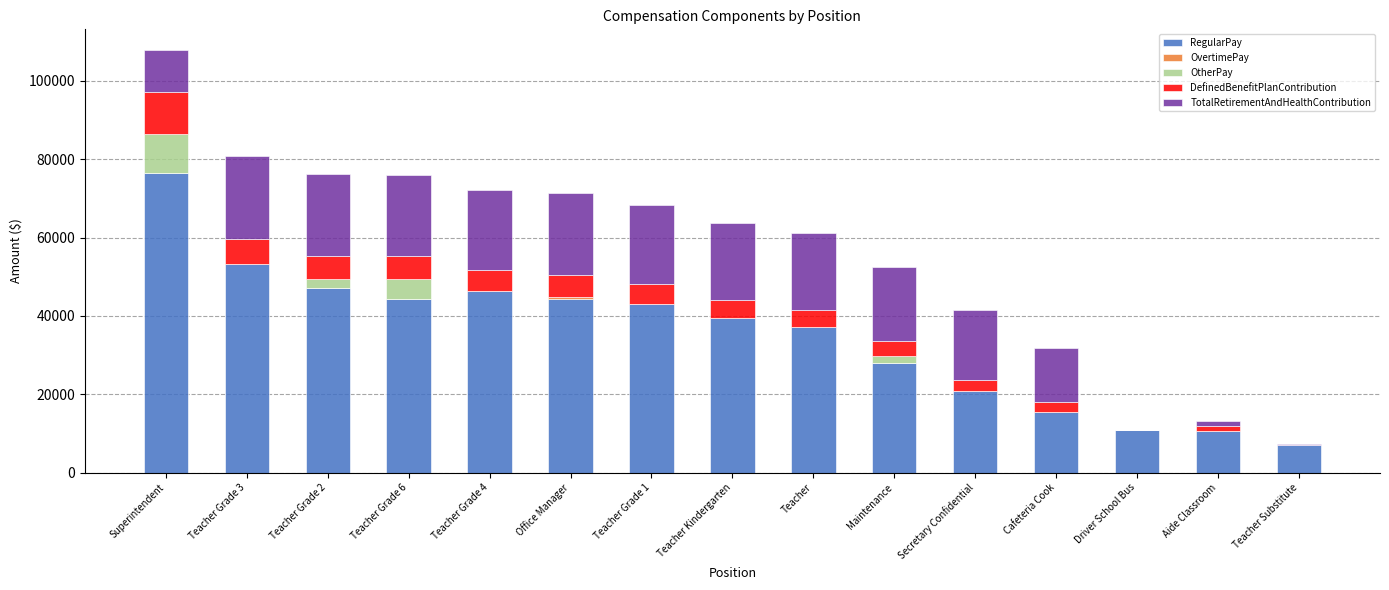

The value of RegularPay at Teacher Kindergarten is 39410. True or false?

True